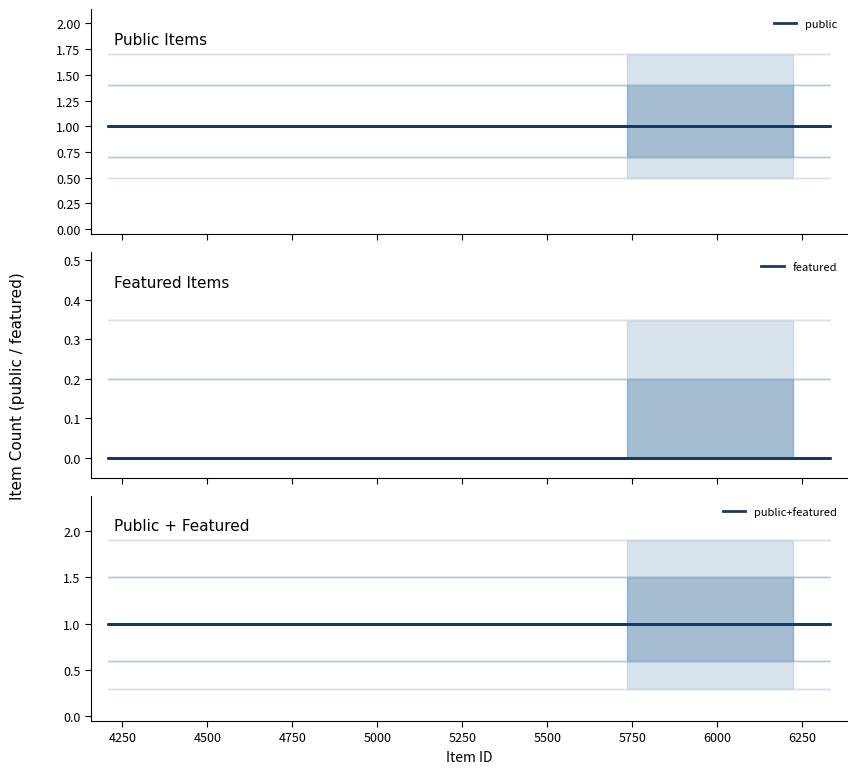

True or false: featured and public+featured cross at least once.

False